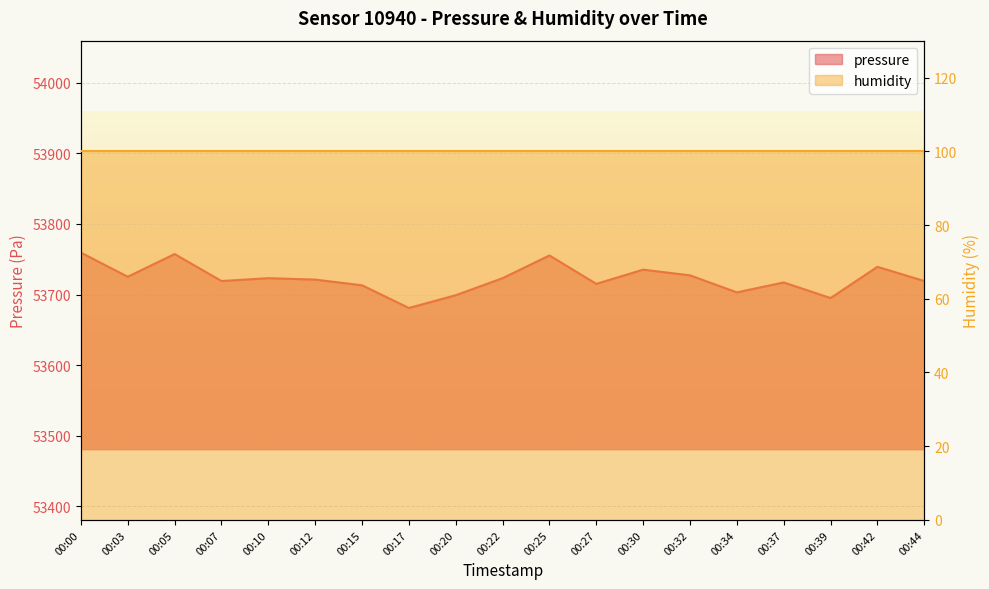

How many points are higher than both their immediate neighbors (excluding endpoints)?

6